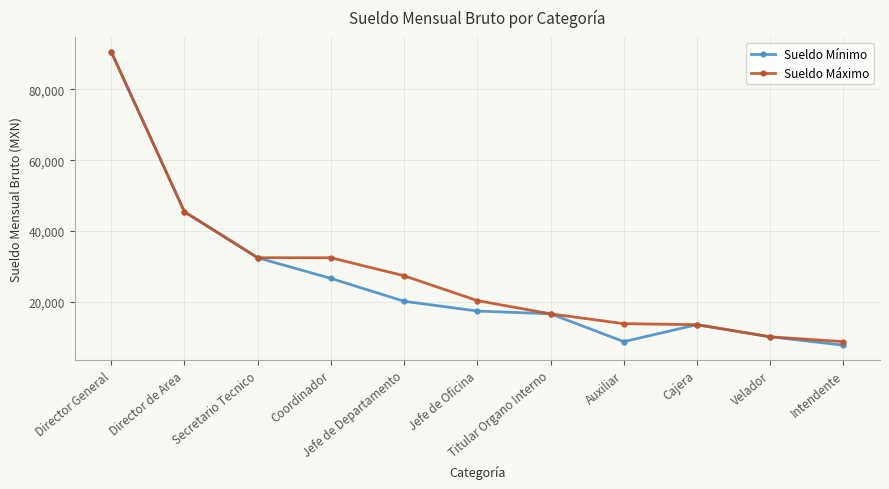

True or false: Sueldo Mínimo has more than 2 interior local peaks.

False